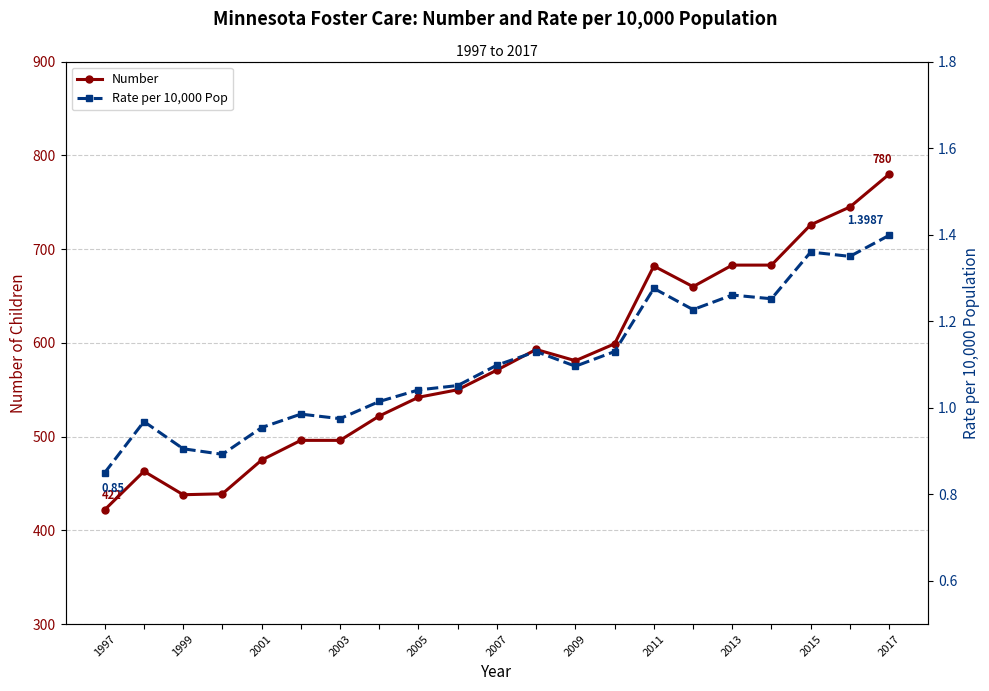

True or false: Rate per 10,000 Pop and Number cross at least once.

False